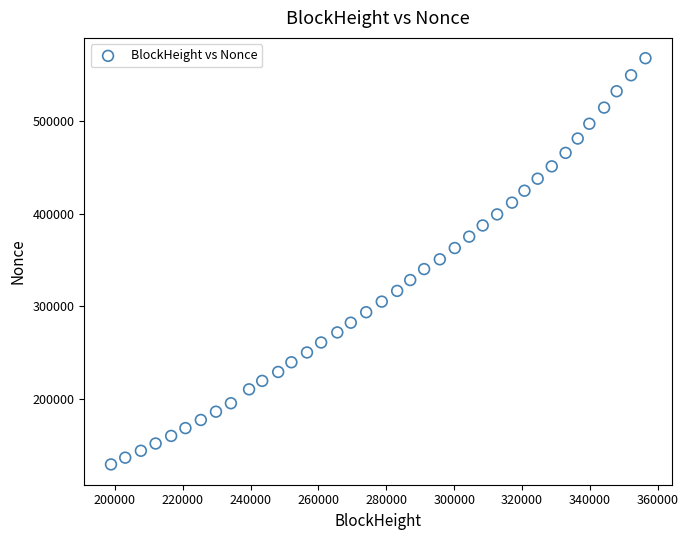

What is the range of X values (max minus min)?

157433